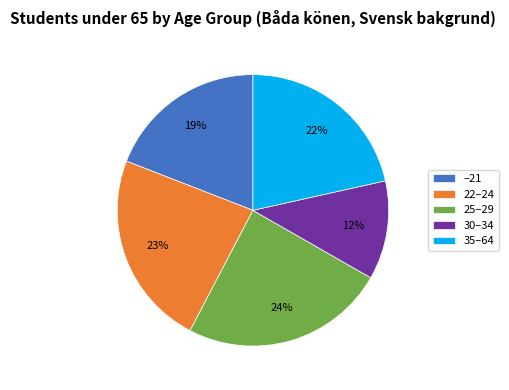

Does 30–34 account for over 50% of the chart?

No